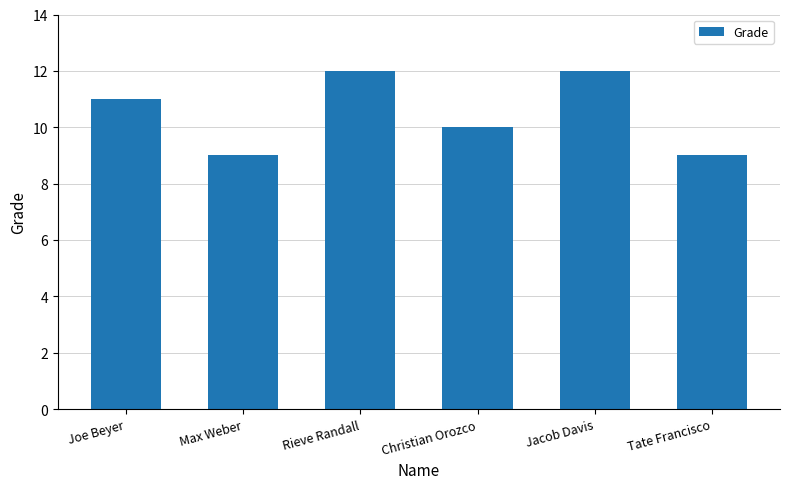

What is the difference between the maximum and minimum values?

3